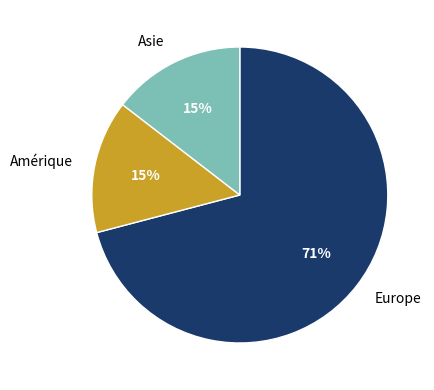

Is it true that Asie is 15% of the pie?

True